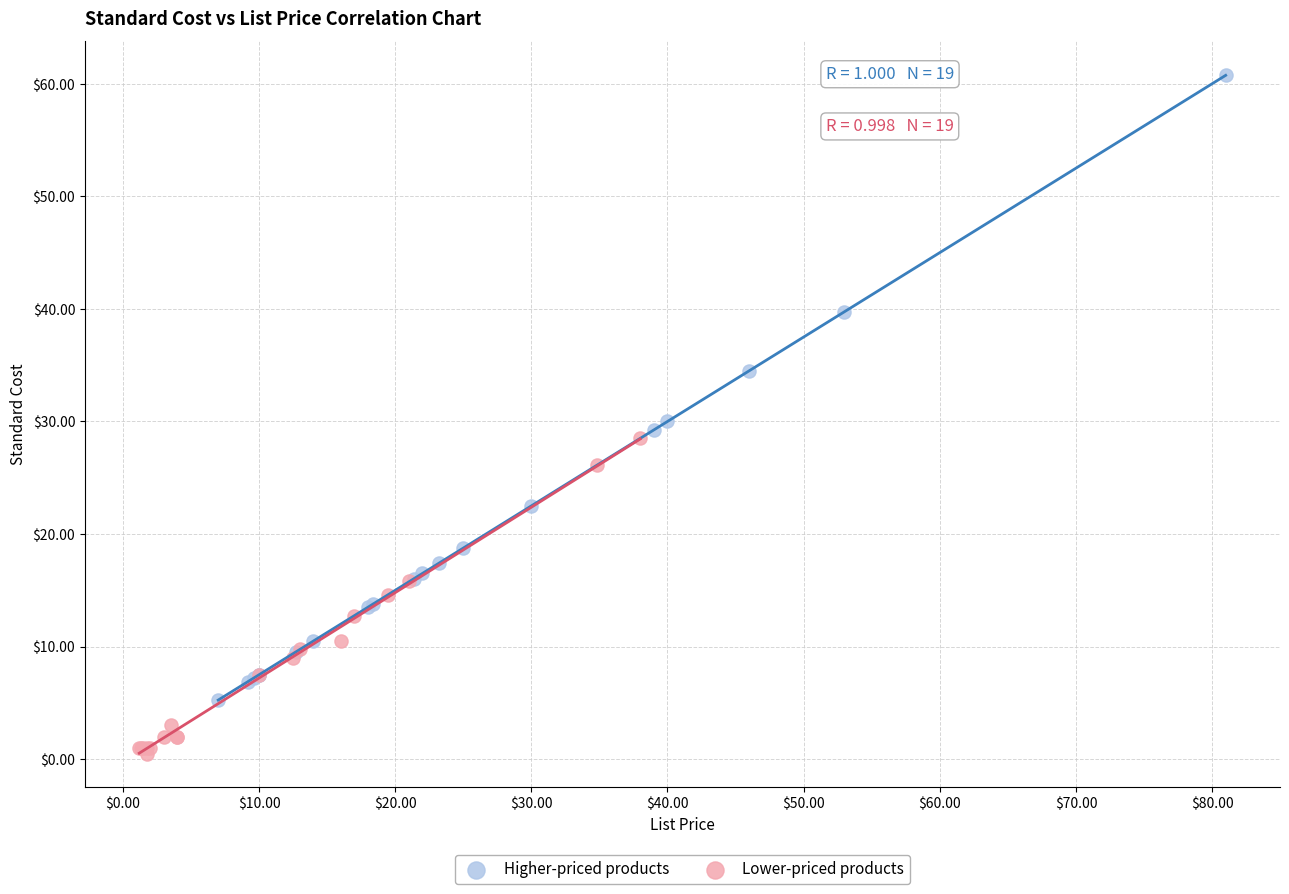

Which series has the widest spread of Y values?

Higher-priced products